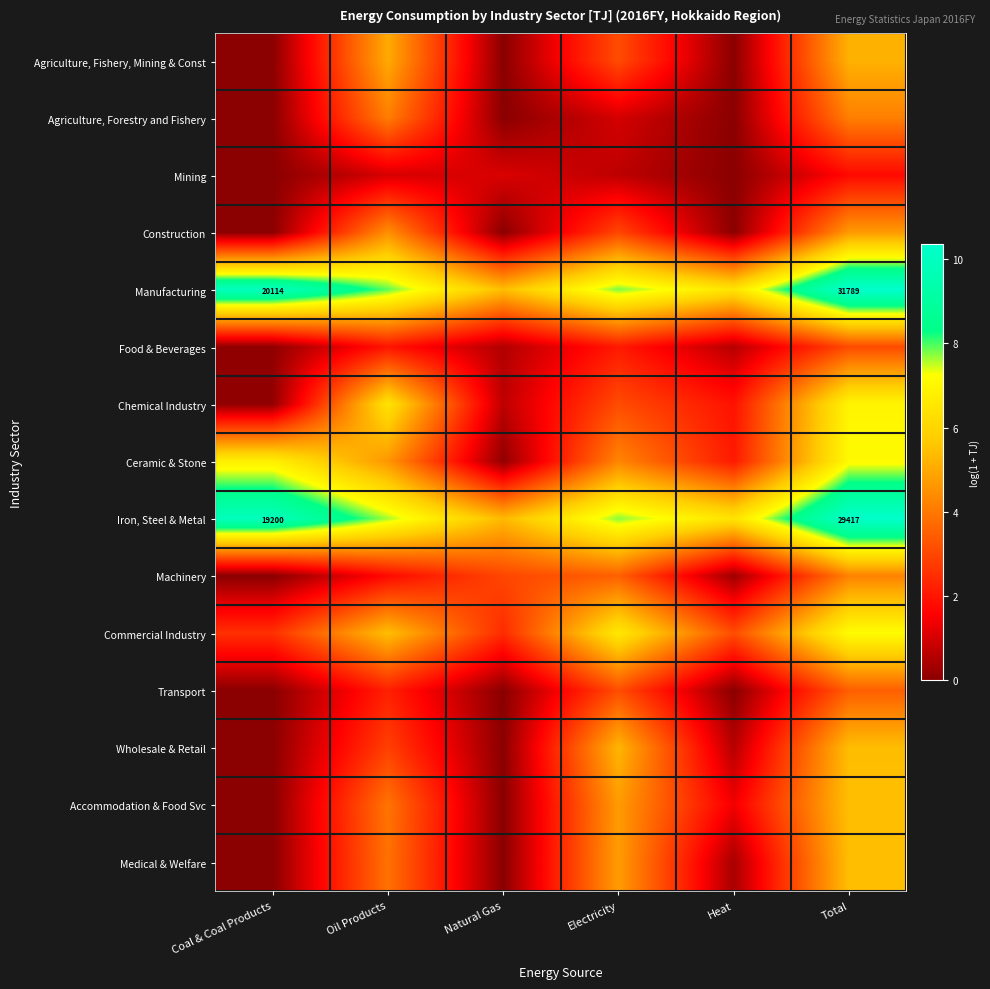

At which label does Agriculture, Fishery, Mining & Const first exceed 3?

Oil Products